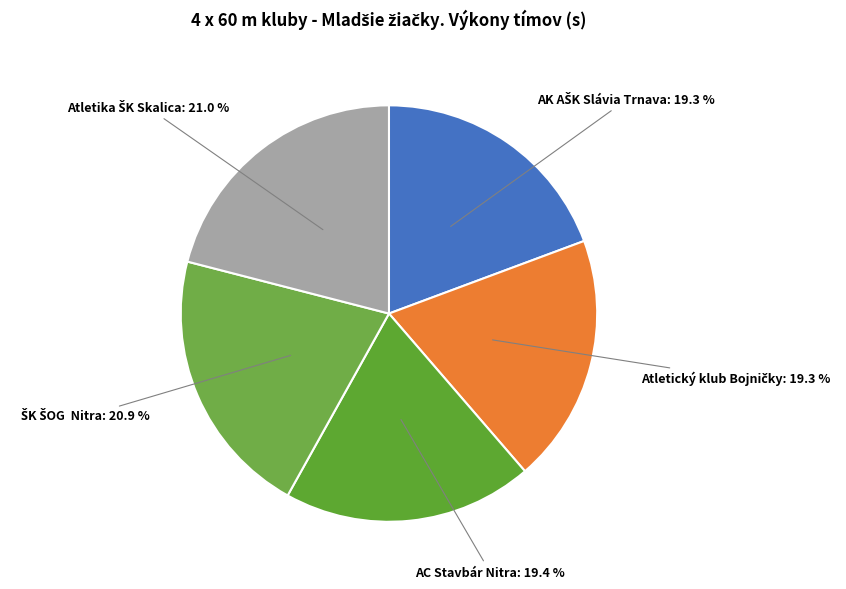

Which category has the smallest portion of the pie?

AK AŠK Slávia Trnava